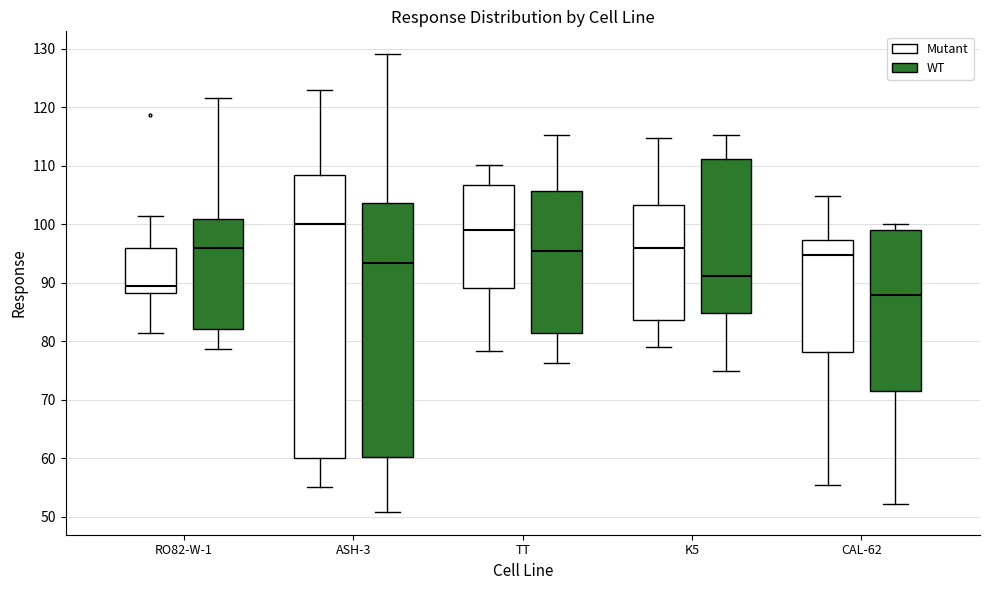

Which box is the tallest, from its lower edge to its upper edge?

ASH-3 (Mutant)